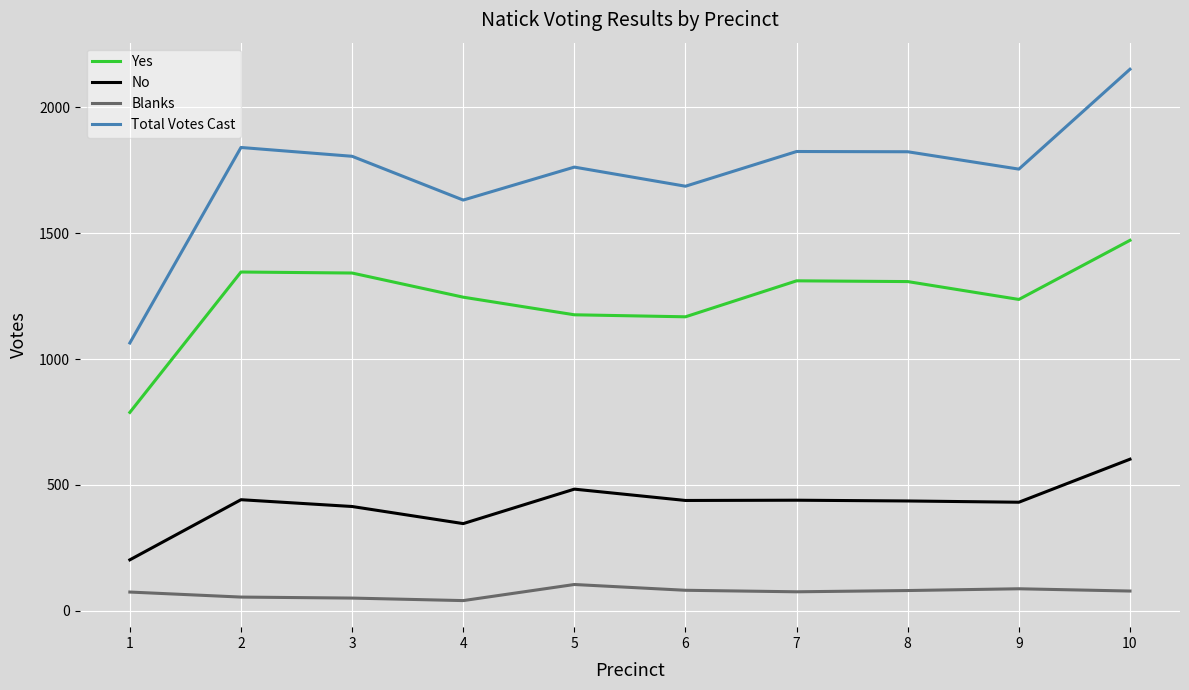

The value of No at 5 is 483. True or false?

True